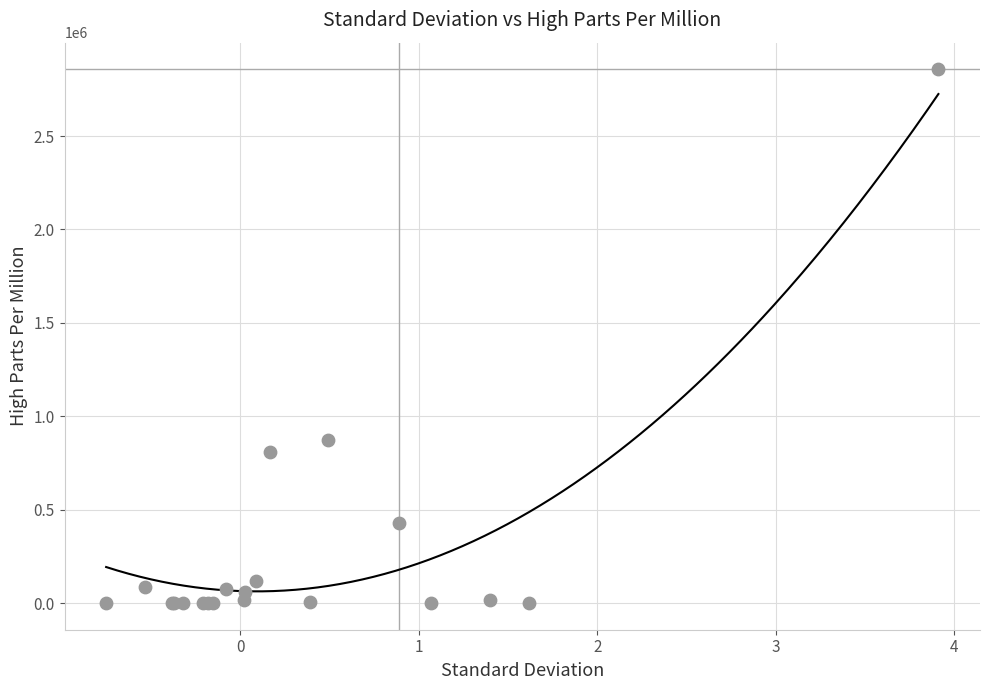

What Y value in the scatter plot is closest to 1428500?

873685